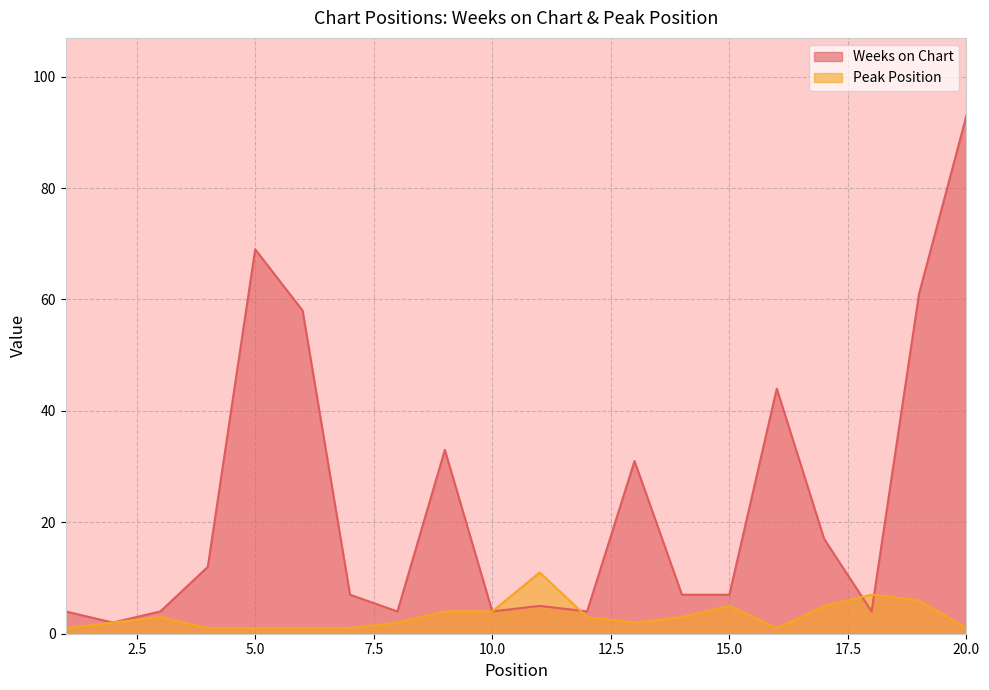

What is the average value of the Peak Position series?

3